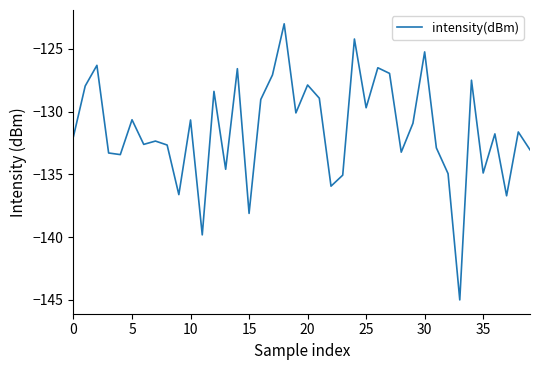

What is the greatest value displayed?

-123.0